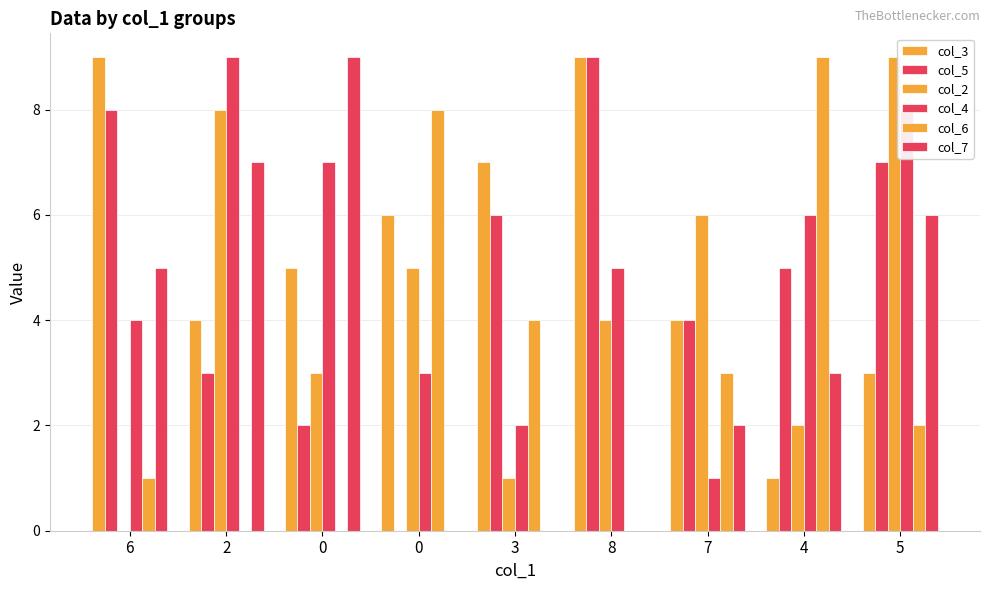

Reading right to left, extract all data points from this chart.

col_3: 5=3	4=1	7=4	8=9	3=7	0=6	0=5	2=4	6=9
col_5: 5=7	4=5	7=4	8=9	3=6	0=0	0=2	2=3	6=8
col_2: 5=9	4=2	7=6	8=4	3=1	0=5	0=3	2=8	6=0
col_4: 5=8	4=6	7=1	8=5	3=2	0=3	0=7	2=9	6=4
col_6: 5=2	4=9	7=3	8=0	3=4	0=8	0=0	2=0	6=1
col_7: 5=6	4=3	7=2	8=0	3=0	0=0	0=9	2=7	6=5